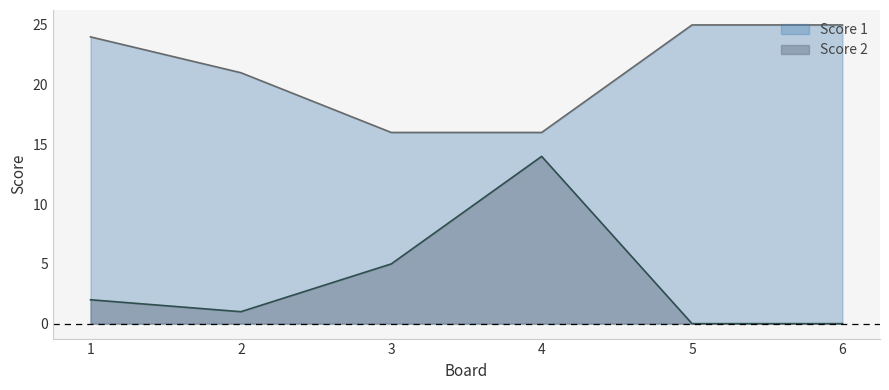

What is the total value across all series at 3?

21